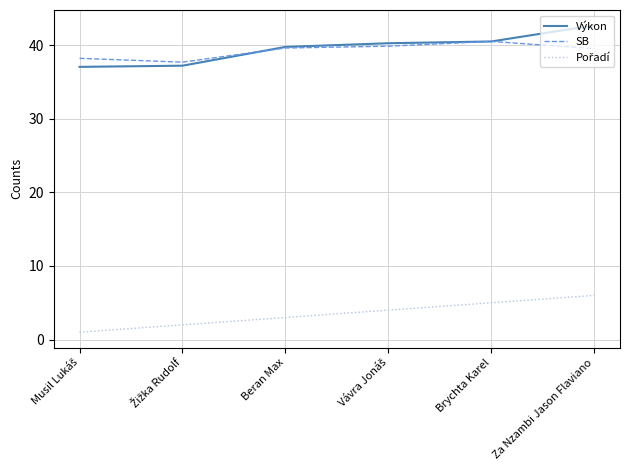

The value of SB at Beran Max is 39.6. True or false?

True